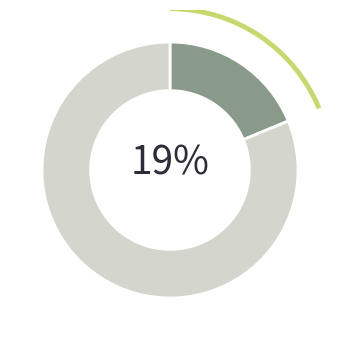

To the nearest percent, what is the average slice percentage?

50%